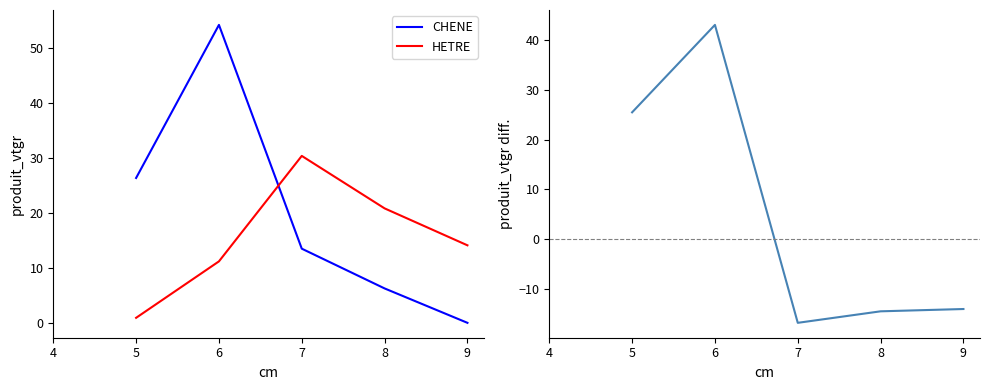

True or false: CHENE has more than 2 interior local peaks.

False